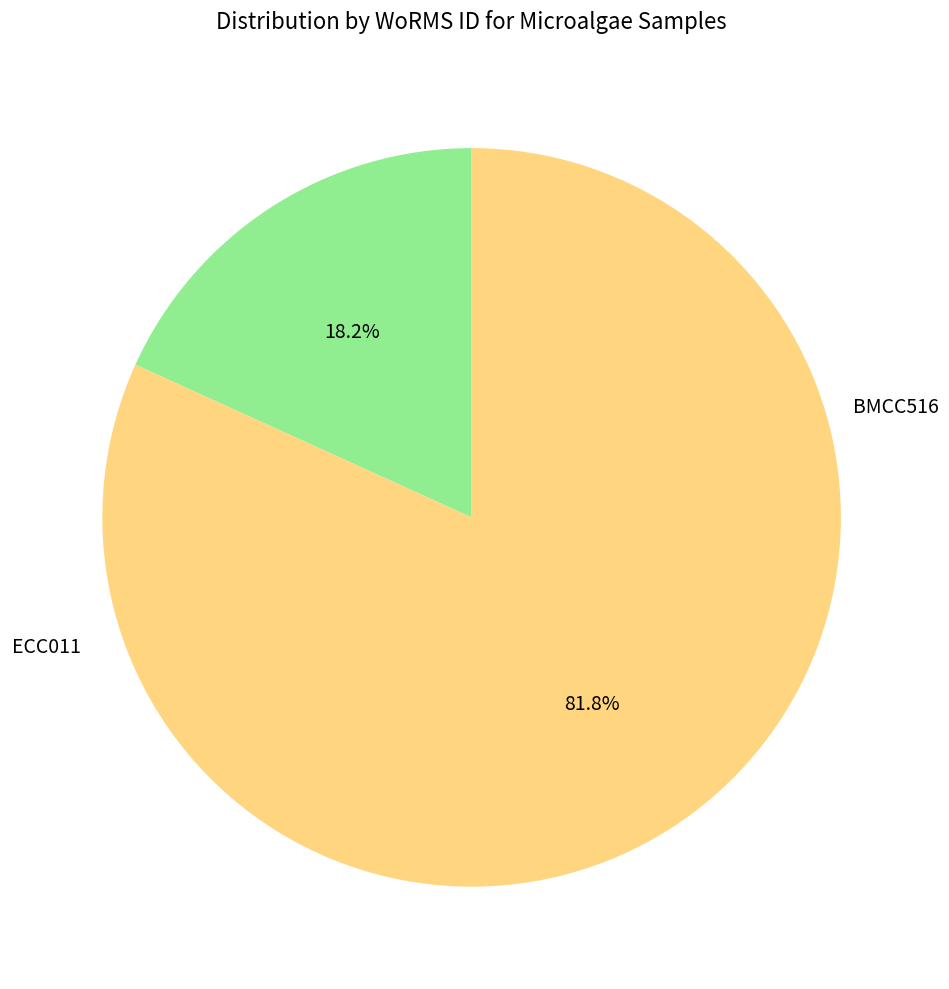

How much of the chart is everything except BMCC516?

81.8%